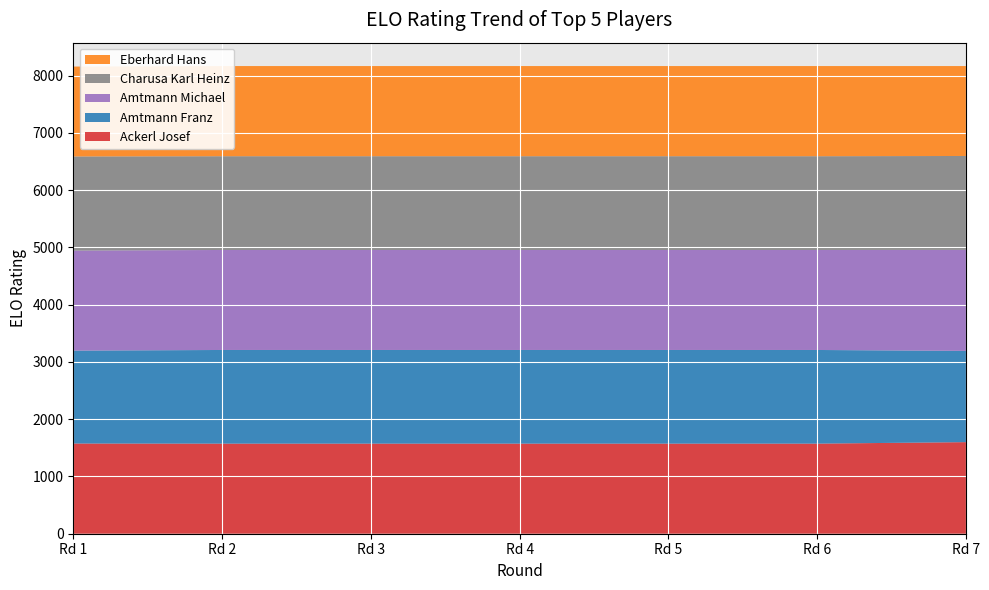

Reading left to right, transcribe all the data shown in this chart.

Ackerl Josef: Rd 1=1575	Rd 2=1573	Rd 3=1573	Rd 4=1573	Rd 5=1573	Rd 6=1573	Rd 7=1599
Amtmann Franz: Rd 1=1622	Rd 2=1635	Rd 3=1635	Rd 4=1635	Rd 5=1635	Rd 6=1635	Rd 7=1593
Amtmann Michael: Rd 1=1746	Rd 2=1746	Rd 3=1746	Rd 4=1746	Rd 5=1746	Rd 6=1746	Rd 7=1764
Charusa Karl Heinz: Rd 1=1644	Rd 2=1637	Rd 3=1637	Rd 4=1637	Rd 5=1637	Rd 6=1637	Rd 7=1639
Eberhard Hans: Rd 1=1569	Rd 2=1574	Rd 3=1574	Rd 4=1574	Rd 5=1574	Rd 6=1574	Rd 7=1570